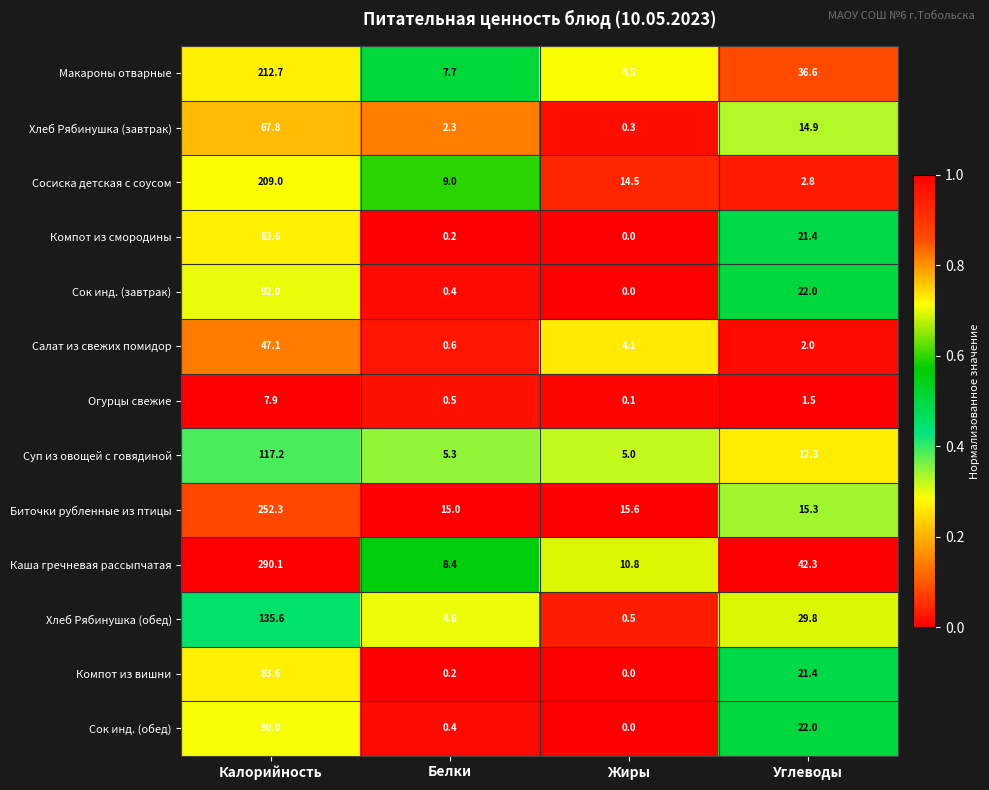

Which series changed the most between Белки and Жиры?

Сосиска детская с соусом